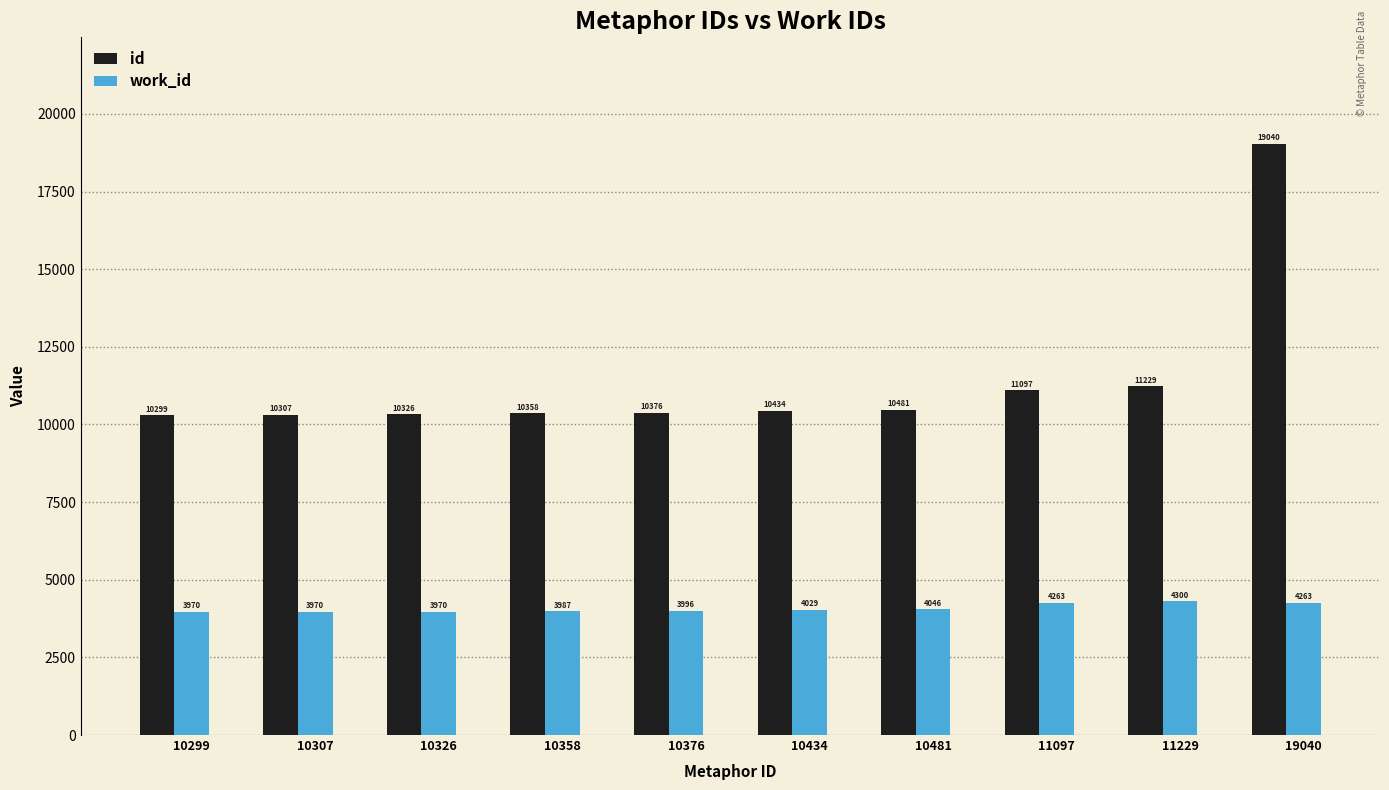

Count the number of categories in the chart.

10